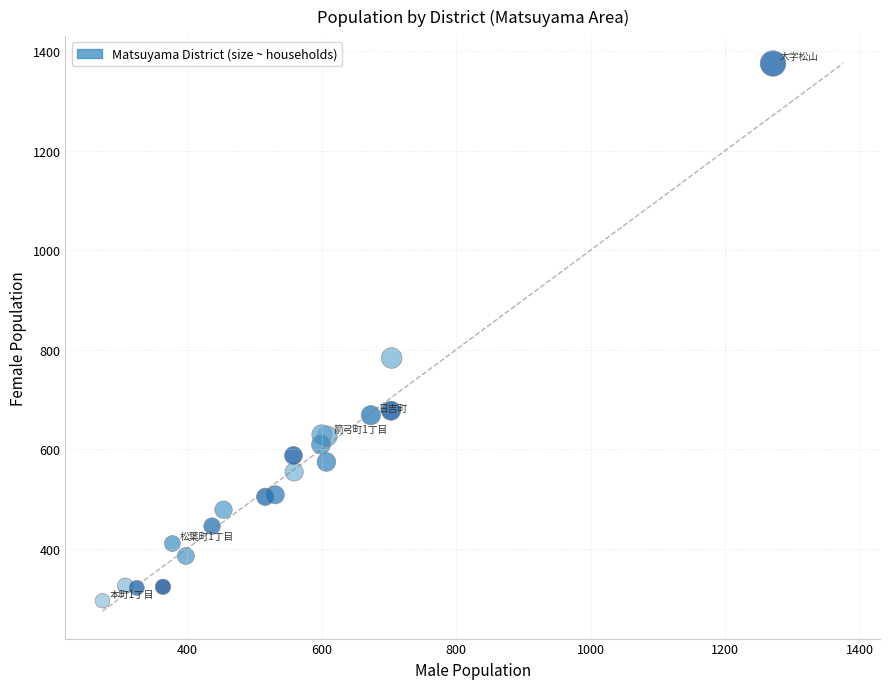

What Y value in the scatter plot is closest to 835?

783